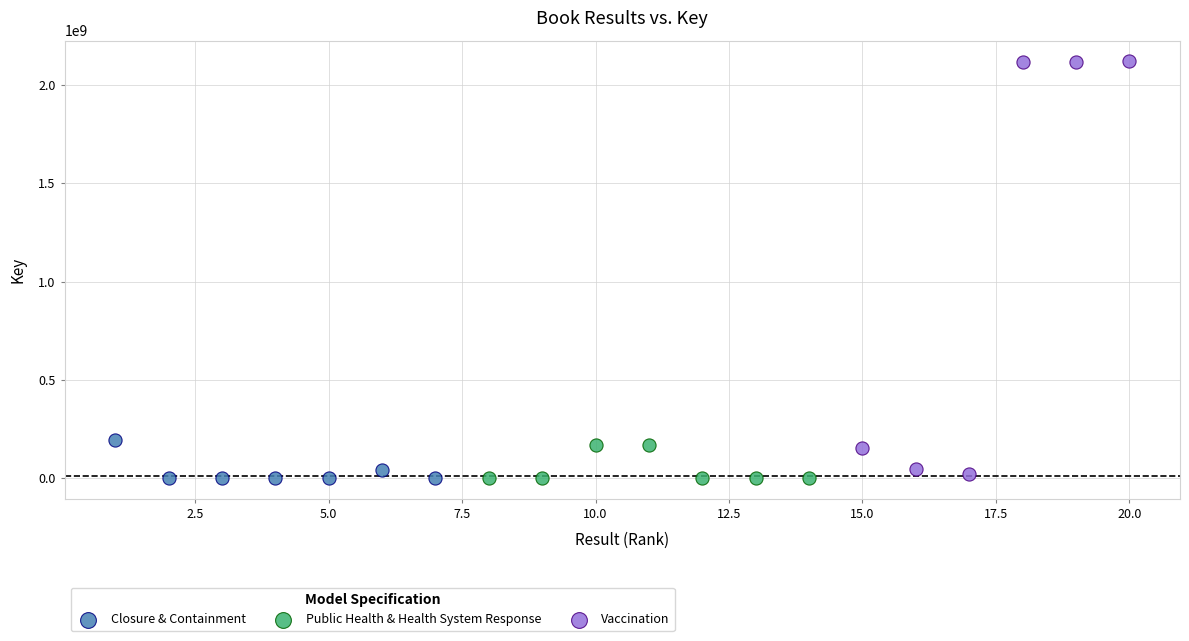

Which series has the widest spread of Y values?

Vaccination